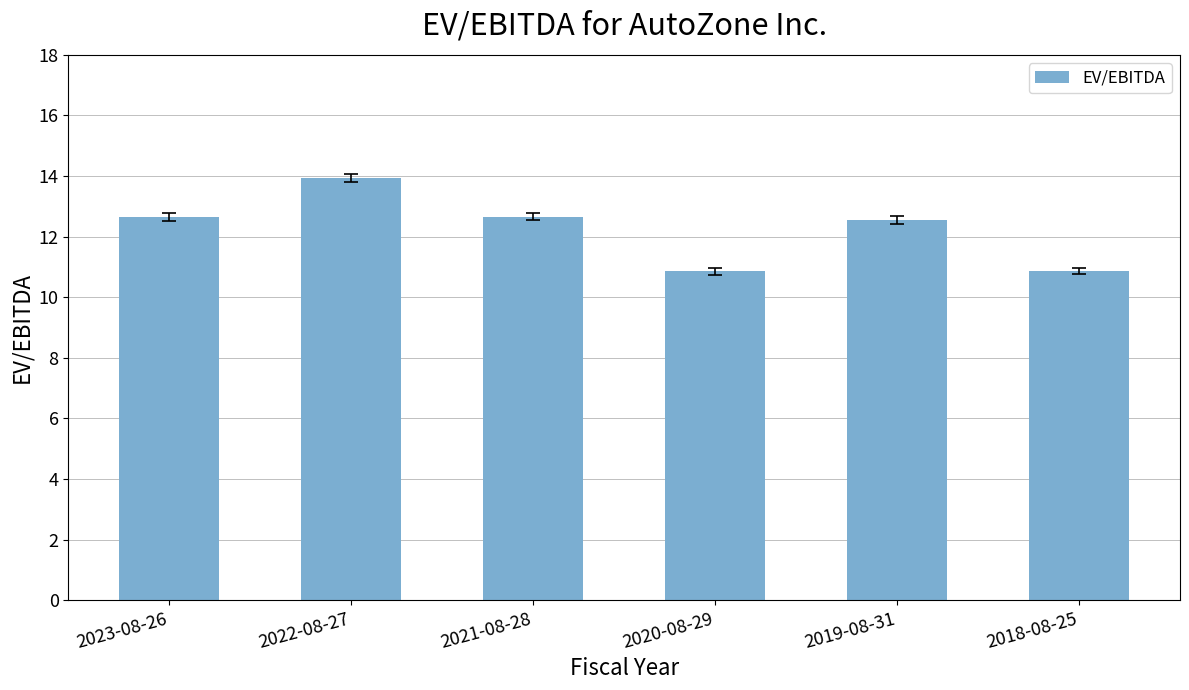

What is the approximate value at 2019-08-31?

12.6